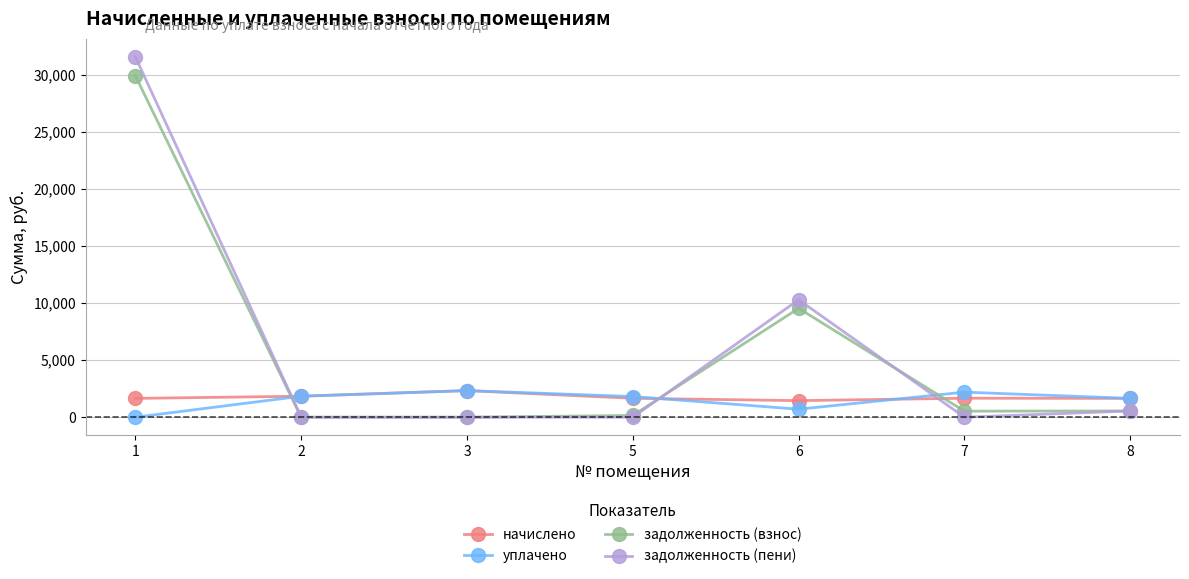

What are all the series names shown in the legend?

начислено, уплачено, задолженность (взнос), задолженность (пени)